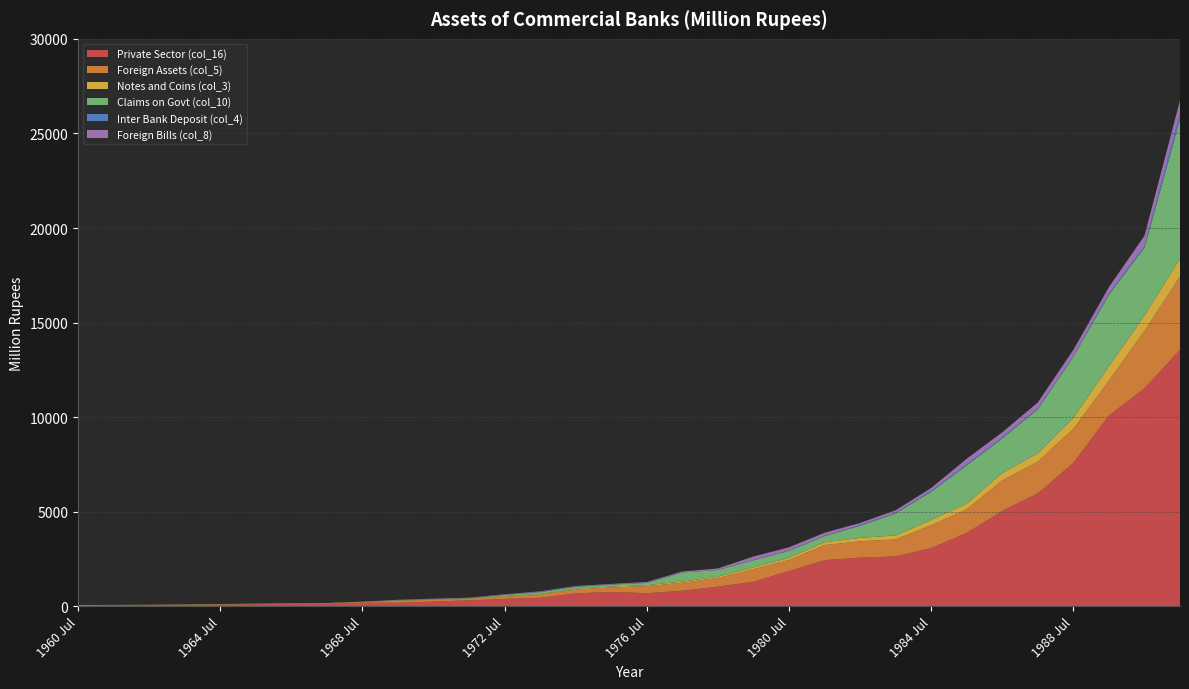

Reading right to left, extract all data points from this chart.

Private Sector (col_16): 13553.1	11527.2	10079.8	7579.6	5970.7	5044.9	3877.3	3079.2	2634.8	2576.3	2439.3	1867.6	1299.9	1037.6	824.7	693.6	761.8	682.0	449.6	391.8	315.5	251.7	188.7	190.6	132.9	150.4	106.9	88.5	59.3	57.5	45.6	32.2
Foreign Assets (col_5): 3880.0	3035.0	1853.9	1801.3	1681.4	1614.7	1253.8	1207.4	902.0	860.3	799.0	582.7	666.5	456.8	423.4	372.5	238.8	209.2	167.6	118.5	76.5	92.6	100.6	36.0	26.4	4.2	18.2	17.6	27.4	20.8	21.5	34.0
Notes and Coins (col_3): 953.9	808.2	761.3	587.5	437.7	391.6	298.3	280.9	211.2	180.8	148.2	109.4	97.0	74.9	58.8	52.0	48.0	38.0	32.5	30.2	26.9	20.7	20.6	15.9	13.8	11.5	12.1	12.9	9.4	5.6	5.8	5.2
Claims on Govt (col_10): 7343.1	3582.5	3771.4	3222.2	2326.8	1818.7	2018.3	1482.9	1161.0	641.8	324.8	371.2	371.8	351.5	479.9	119.6	100.4	98.3	100.9	65.8	17.2	17.9	10.0	4.3	3.3	3.3	3.3	3.0	4.5	0.0	0.0	0.0
Inter Bank Deposit (col_4): 327.7	86.1	66.7	29.3	43.0	61.9	58.1	43.5	26.8	37.1	15.1	18.2	12.0	2.6	2.3	3.1	7.1	27.0	13.3	8.4	2.6	4.0	2.3	0.7	0.4	0.2	0.0	0.0	0.0	0.0	0.0	0.0
Foreign Bills (col_8): 683.6	552.6	340.6	337.6	319.7	269.0	297.4	163.0	143.5	111.6	162.0	171.5	185.2	78.8	54.0	46.5	27.3	24.1	28.8	20.4	17.7	18.5	23.6	0.0	0.0	0.0	0.0	0.0	0.0	0.0	0.0	0.0